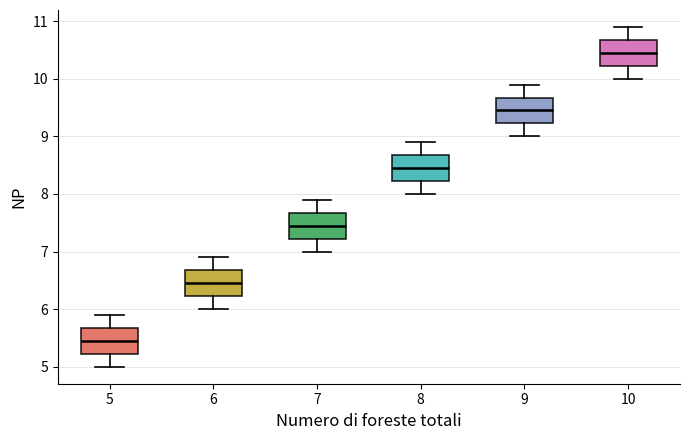

Reading left to right, transcribe this box plot: for each box, give where its median line is, the range the box spans, and where its two whiskers end, as read against the y-axis. The values are not printed on the chart, so give them approximately, as read against the axis.

5: median 5.5, box 5.2 to 5.7, whiskers 5.0 to 5.9
6: median 6.5, box 6.2 to 6.7, whiskers 6.0 to 6.9
7: median 7.5, box 7.2 to 7.7, whiskers 7.0 to 7.9
8: median 8.5, box 8.2 to 8.7, whiskers 8.0 to 8.9
9: median 9.5, box 9.2 to 9.7, whiskers 9.0 to 9.9
10: median 10.5, box 10.2 to 10.7, whiskers 10.0 to 10.9